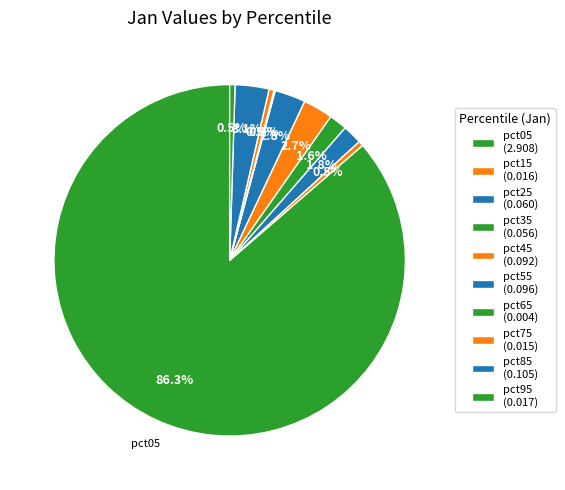

Which slice is the smallest?

pct65